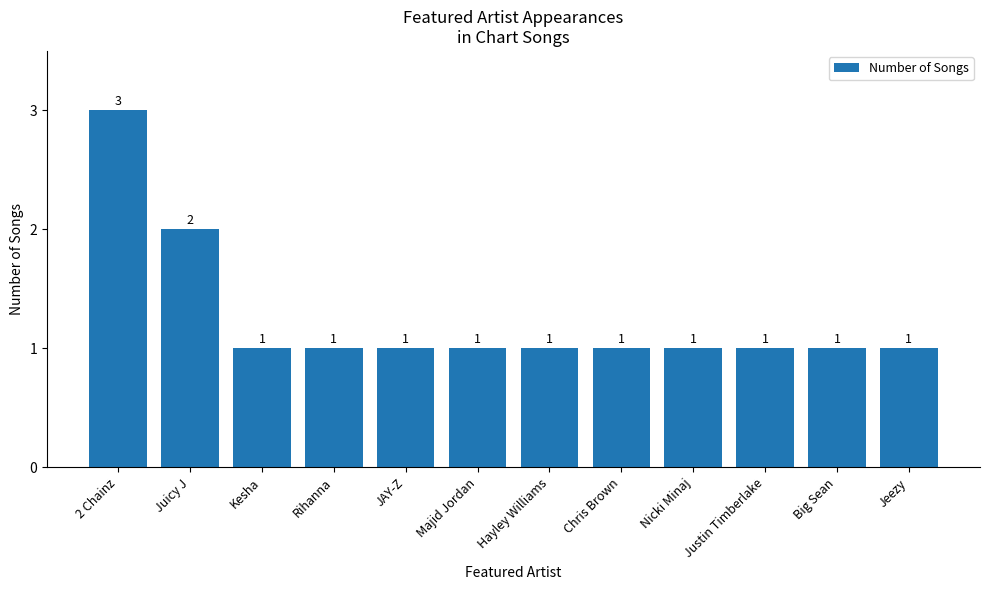

What is the ratio of the value at Rihanna to the value at Majid Jordan?

1.0